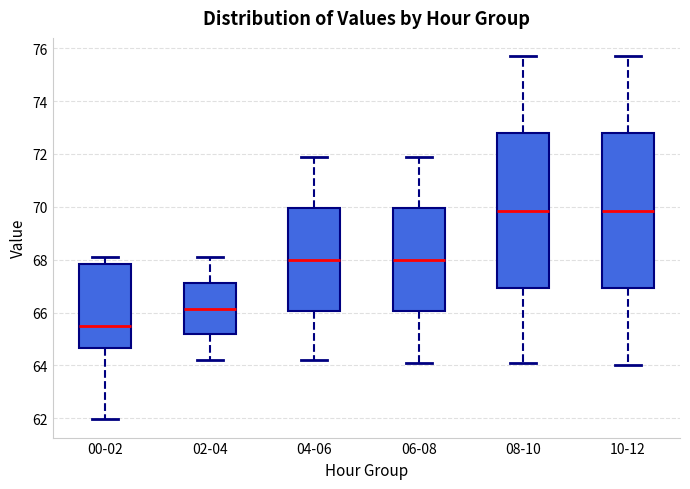

Reading left to right, read every box against the y-axis: the position of its median line, the range the box covers, and the ends of its whiskers. The values are not printed on the chart, so give them approximately, as read against the axis.

00-02: median 65.6, box 64.6 to 67.8, whiskers 62.0 to 68.2
02-04: median 66.2, box 65.2 to 67.2, whiskers 64.2 to 68.2
04-06: median 68.0, box 66.0 to 70.0, whiskers 64.2 to 72.0
06-08: median 68.0, box 66.0 to 70.0, whiskers 64.2 to 72.0
08-10: median 69.8, box 67.0 to 72.8, whiskers 64.2 to 75.8
10-12: median 69.8, box 67.0 to 72.8, whiskers 64.0 to 75.8